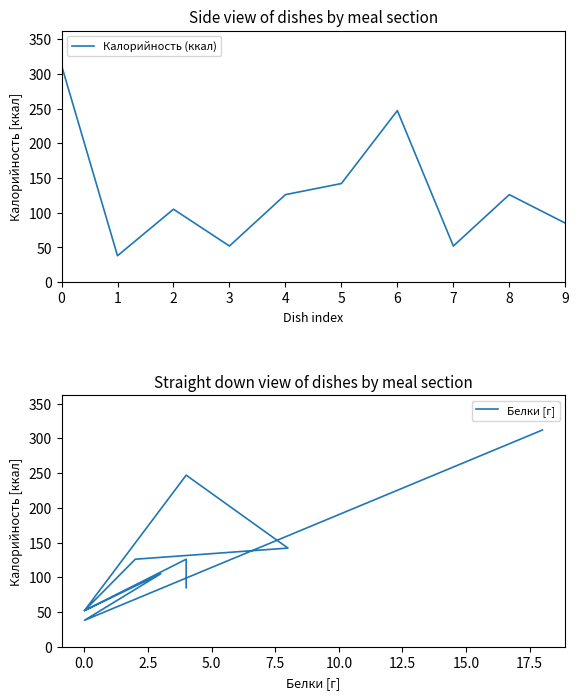

List the series in order of their peak value, lowest first.

Калорийность (ккал), Белки [г]